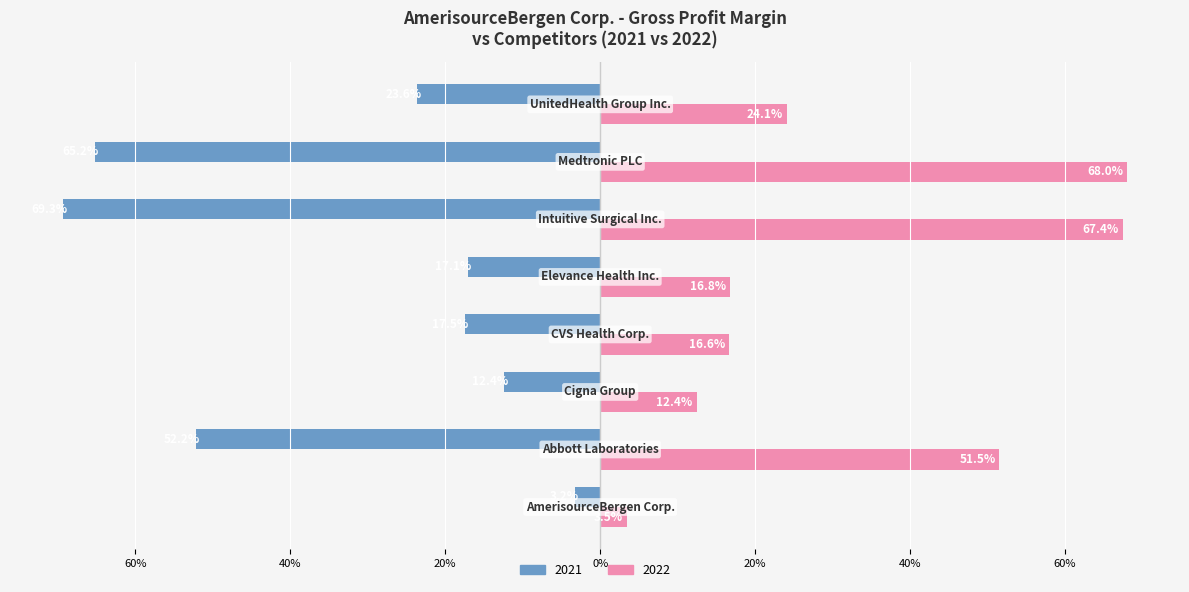

List the labels in order of 2022 value, largest first.

Medtronic PLC, Intuitive Surgical Inc., Abbott Laboratories, UnitedHealth Group Inc., Elevance Health Inc., CVS Health Corp., Cigna Group, AmerisourceBergen Corp.